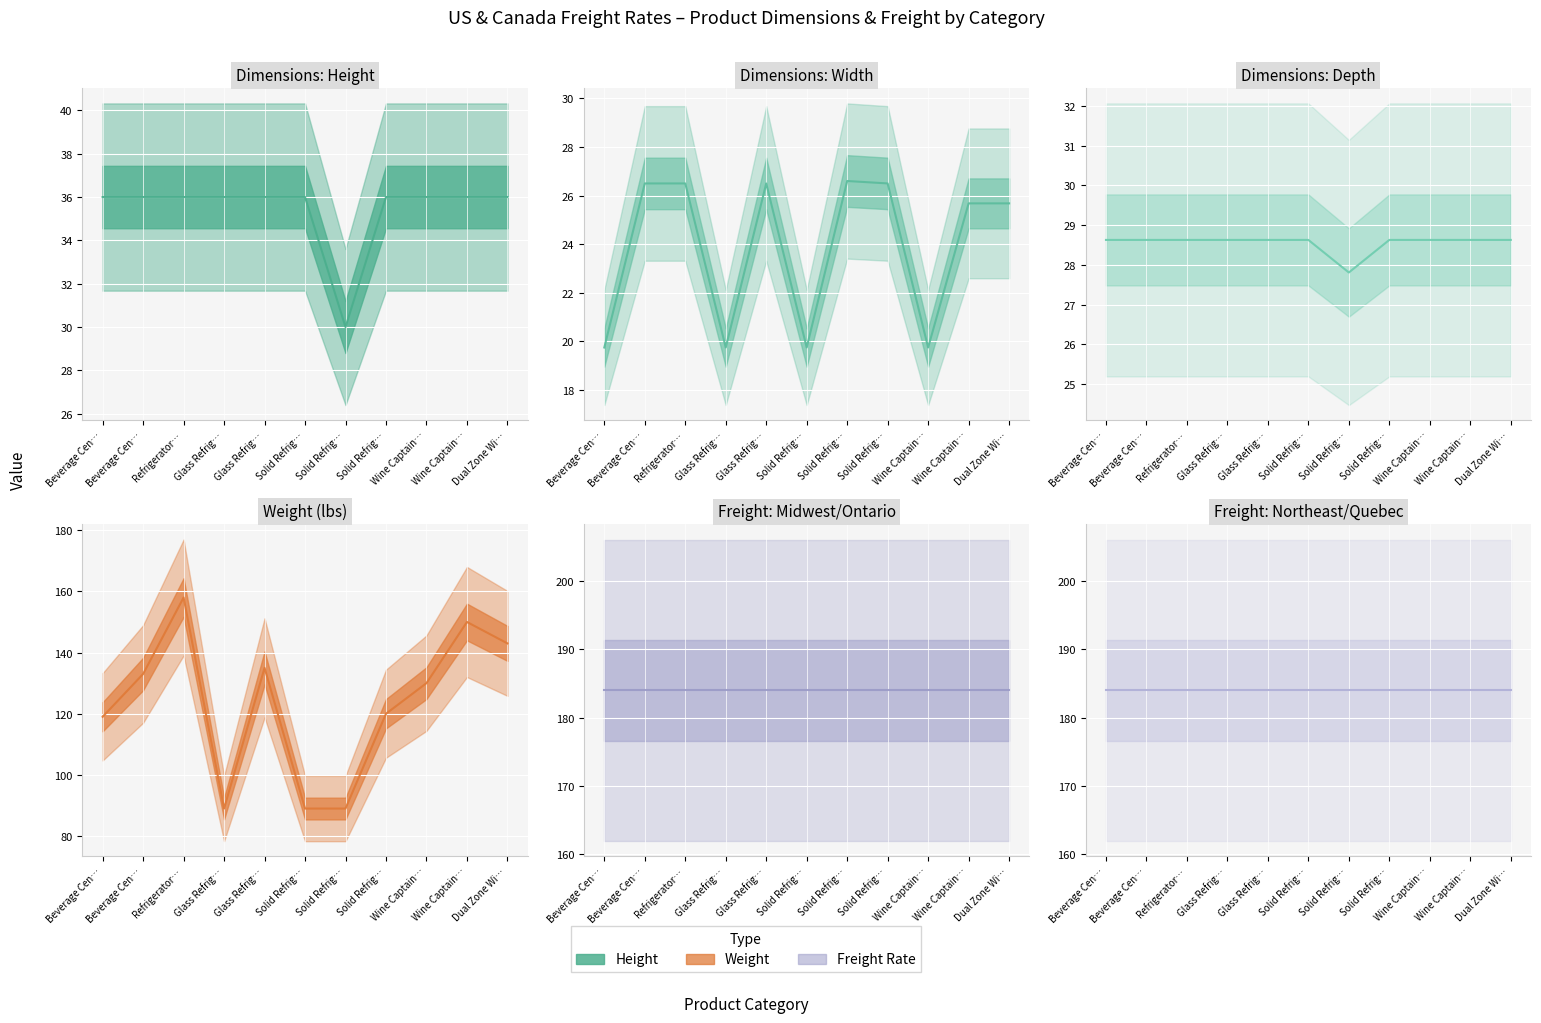

What is the difference between the second highest and second lowest values in the Width (in) series?

6.8